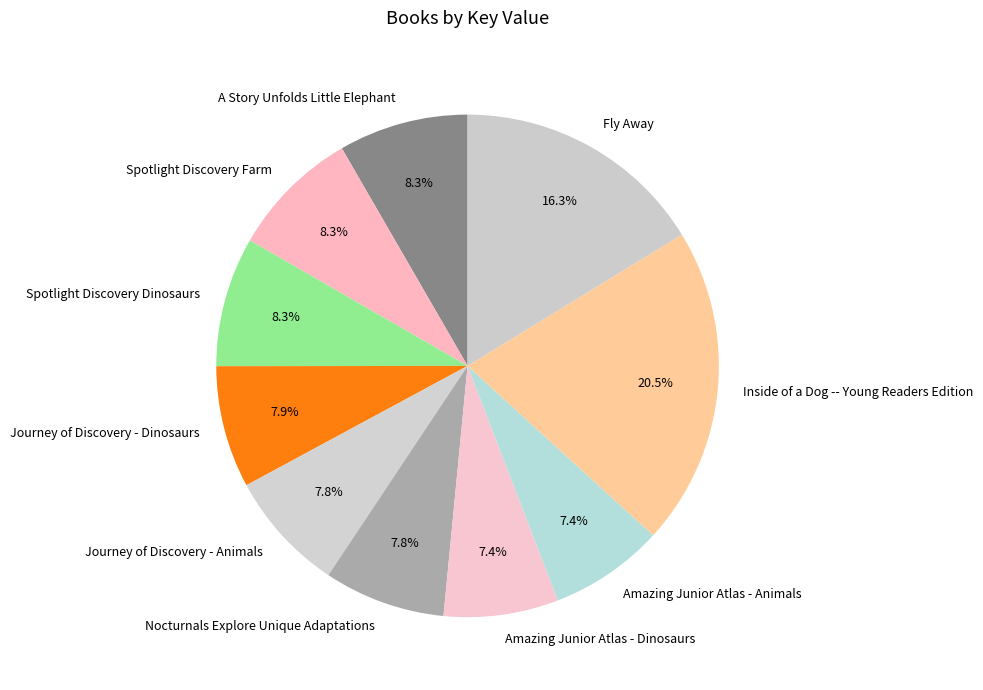

What is the ratio of the value at Amazing Junior Atlas - Animals to the value at Spotlight Discovery Dinosaurs?

0.9